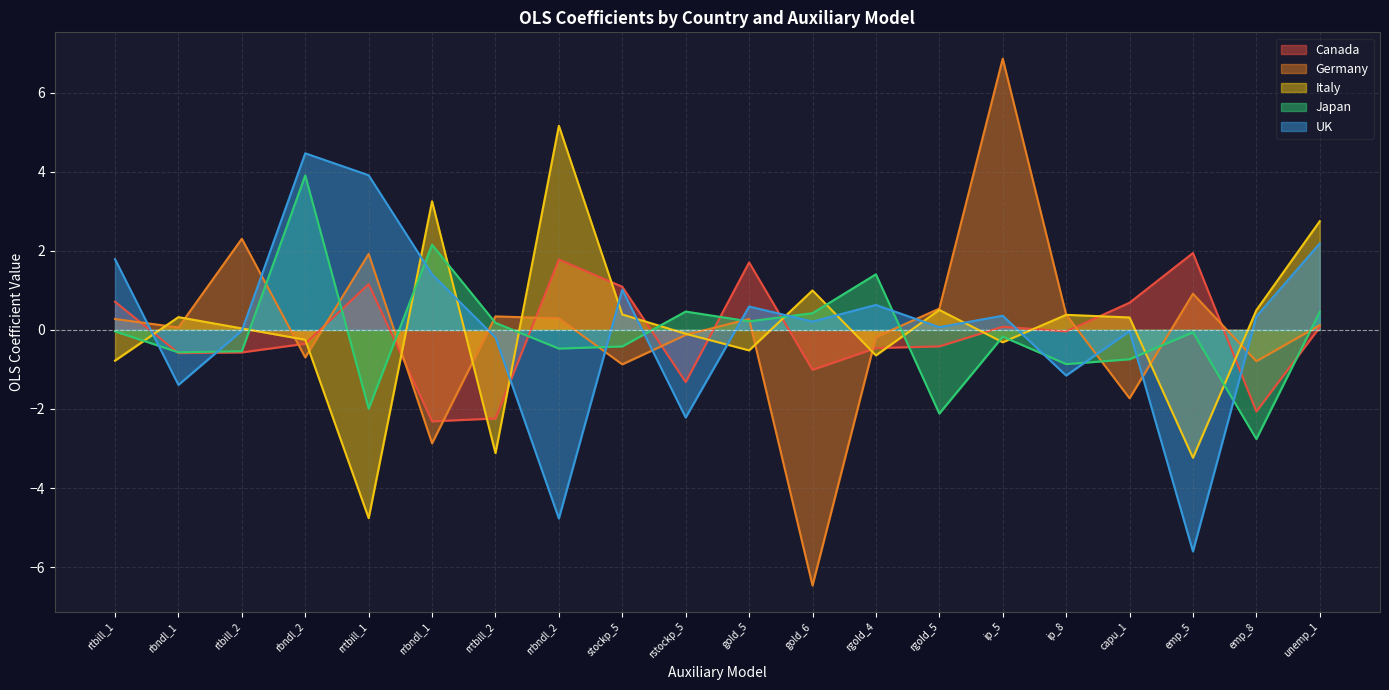

How many positive values does the Italy series have?

11